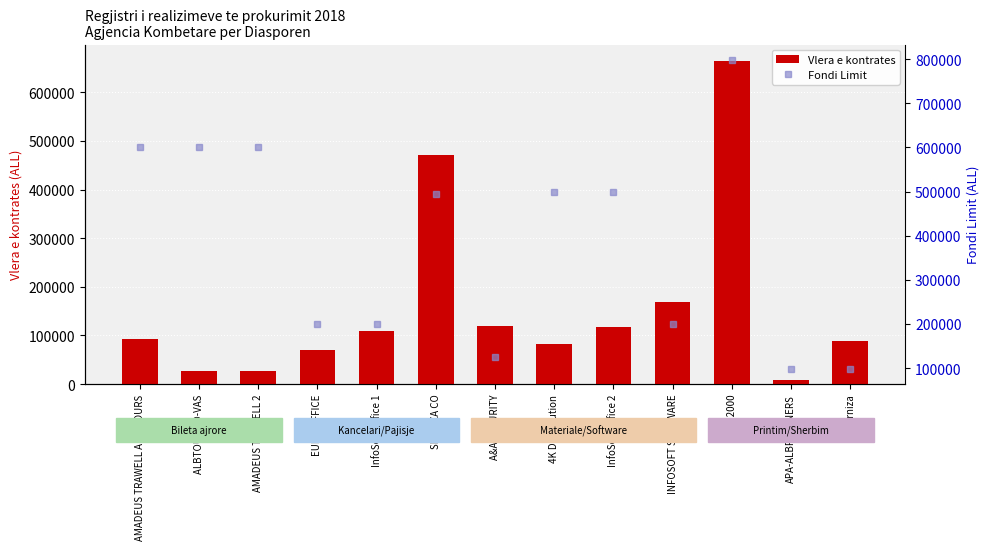

Reading left to right, transcribe all the data shown in this chart.

Vlera e kontrates: 92610	27800	25830	69400	109400	471900	120000	82700	117000	168800	665000	8000	89000
Fondi Limit: 600000	600000	600000	200000	200000	495000	125000	500000	500000	200000	798000	99000	99000